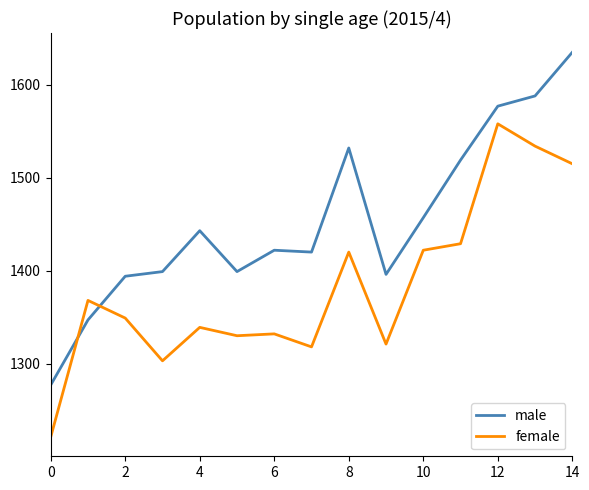

How many intersections are there between female and male?

2